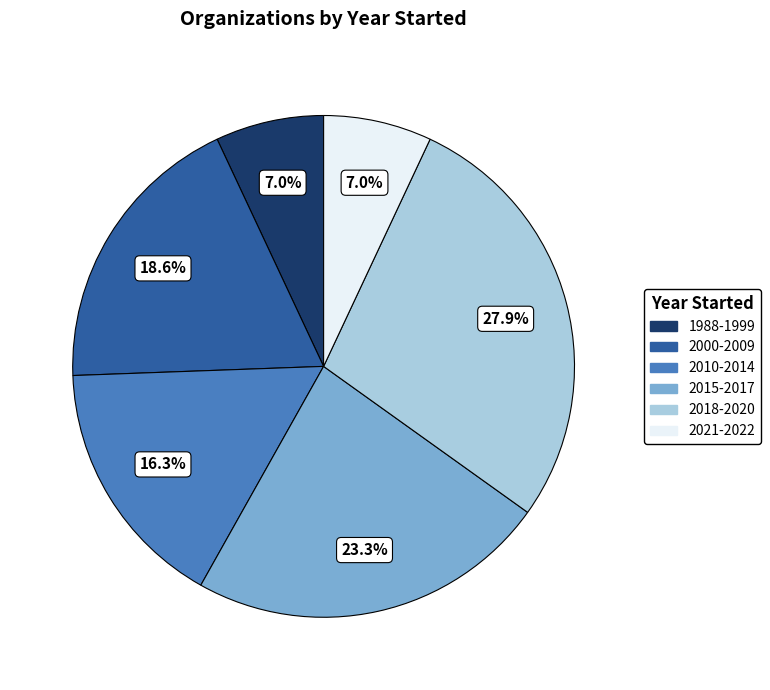

Does any single category account for the majority?

No